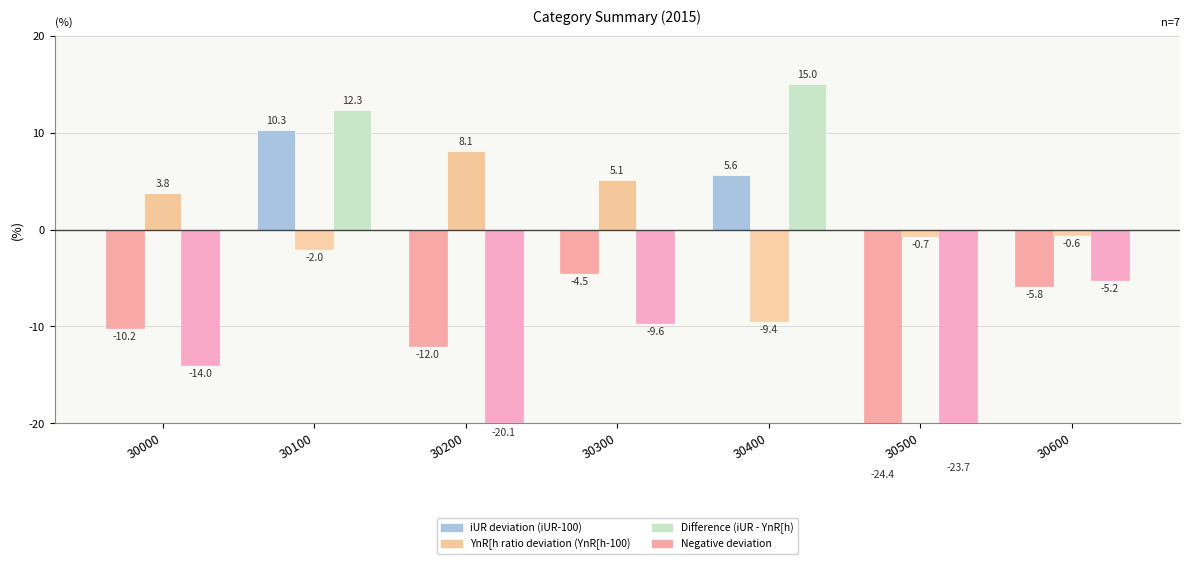

What is the sum of the iUR deviation (iUR-100) values at 30100 and 30600?

4.5